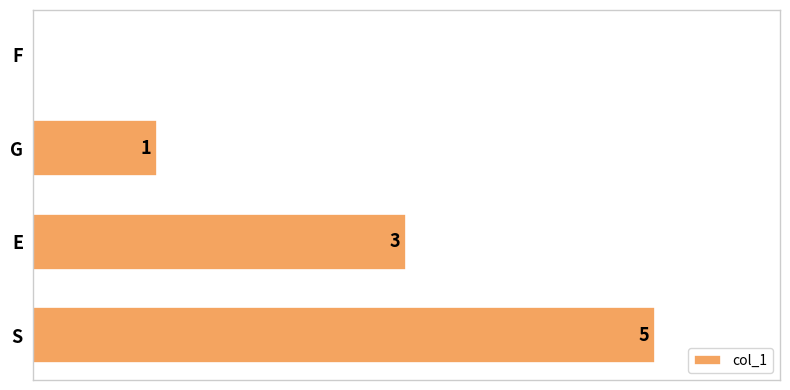

Which category has the highest value across all series?

S